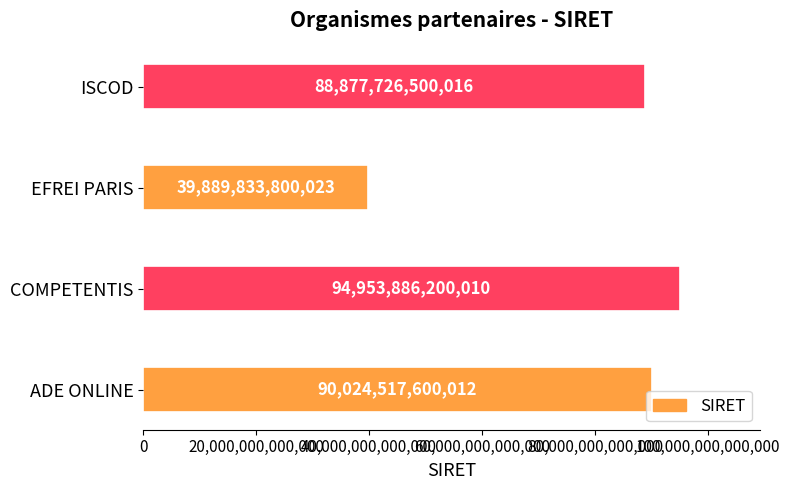

At which category does the chart reach its peak across all series?

COMPETENTIS